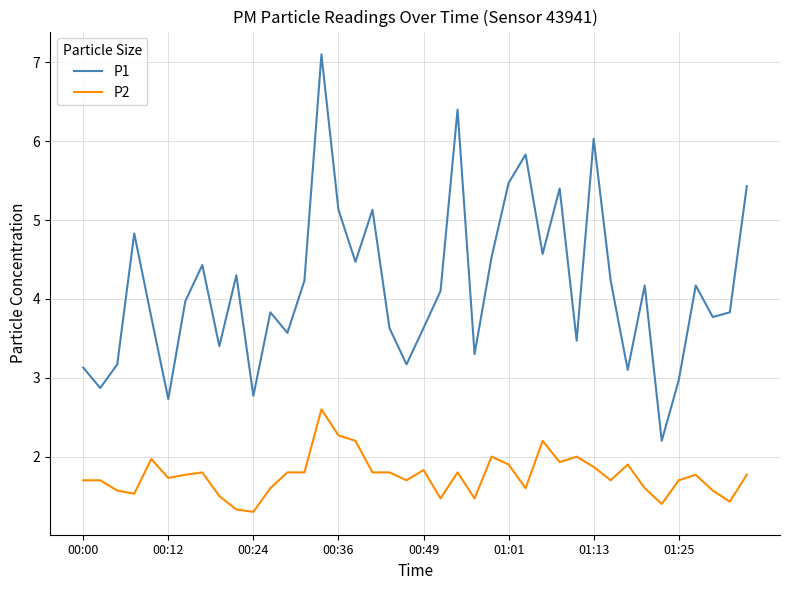

What is the difference between the maximum and minimum values in the P1 series?

4.9